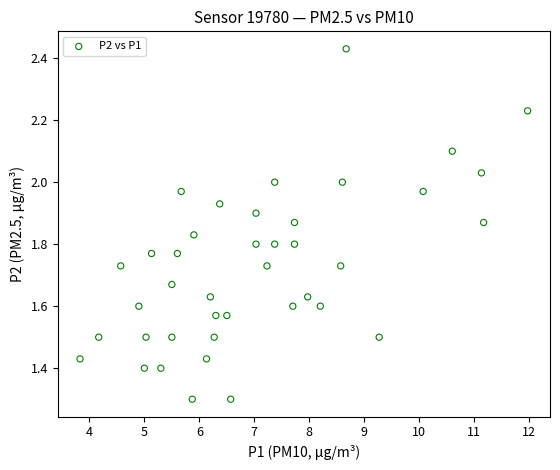

What is the range of Y values (max minus min)?

1.1